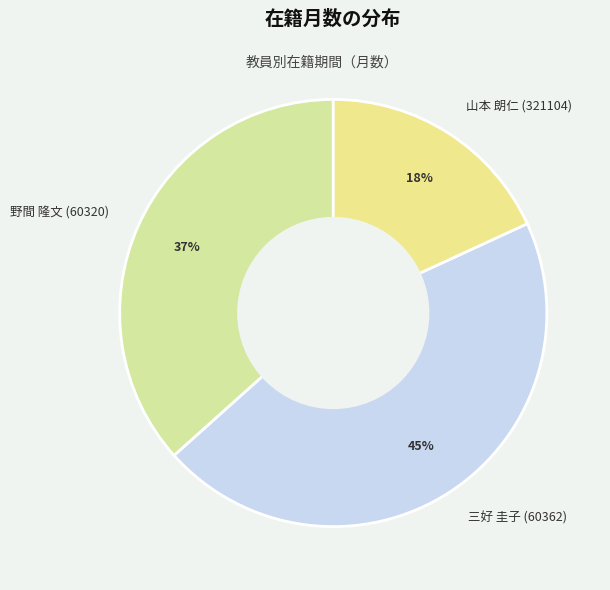

Which category has the smallest portion of the pie?

山本 朗仁 (321104)